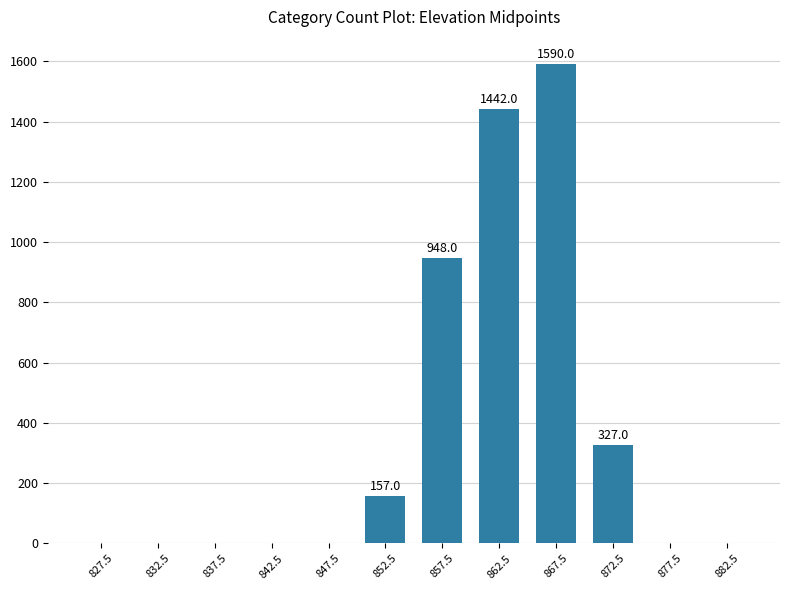

Count the number of values greater than 0.

5